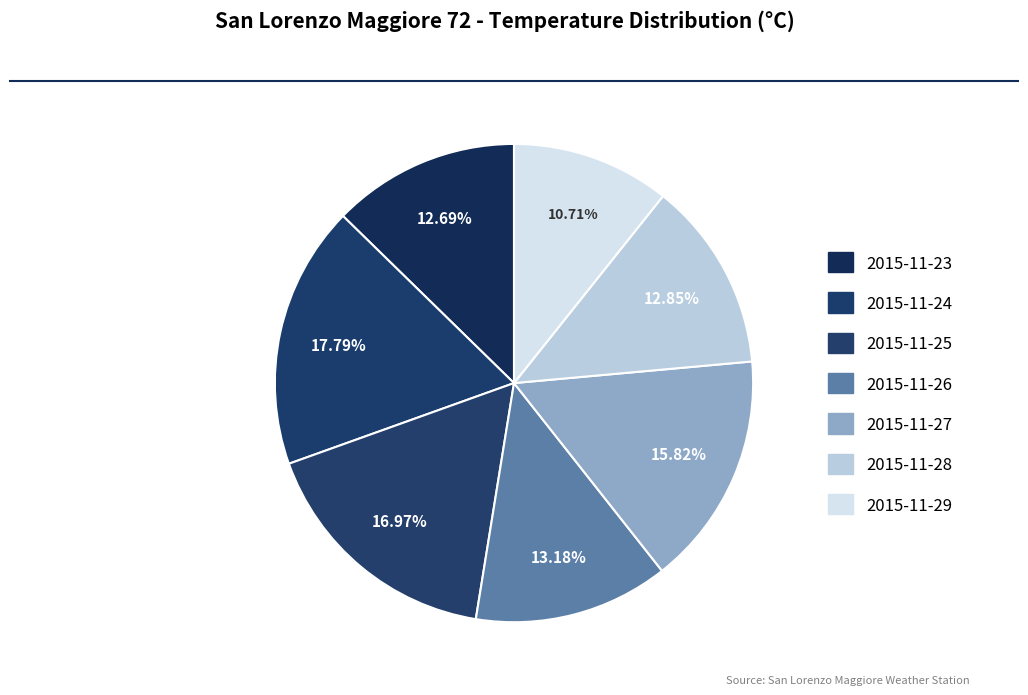

To the nearest percent, what percentage of the pie is 2015-11-29?

11%